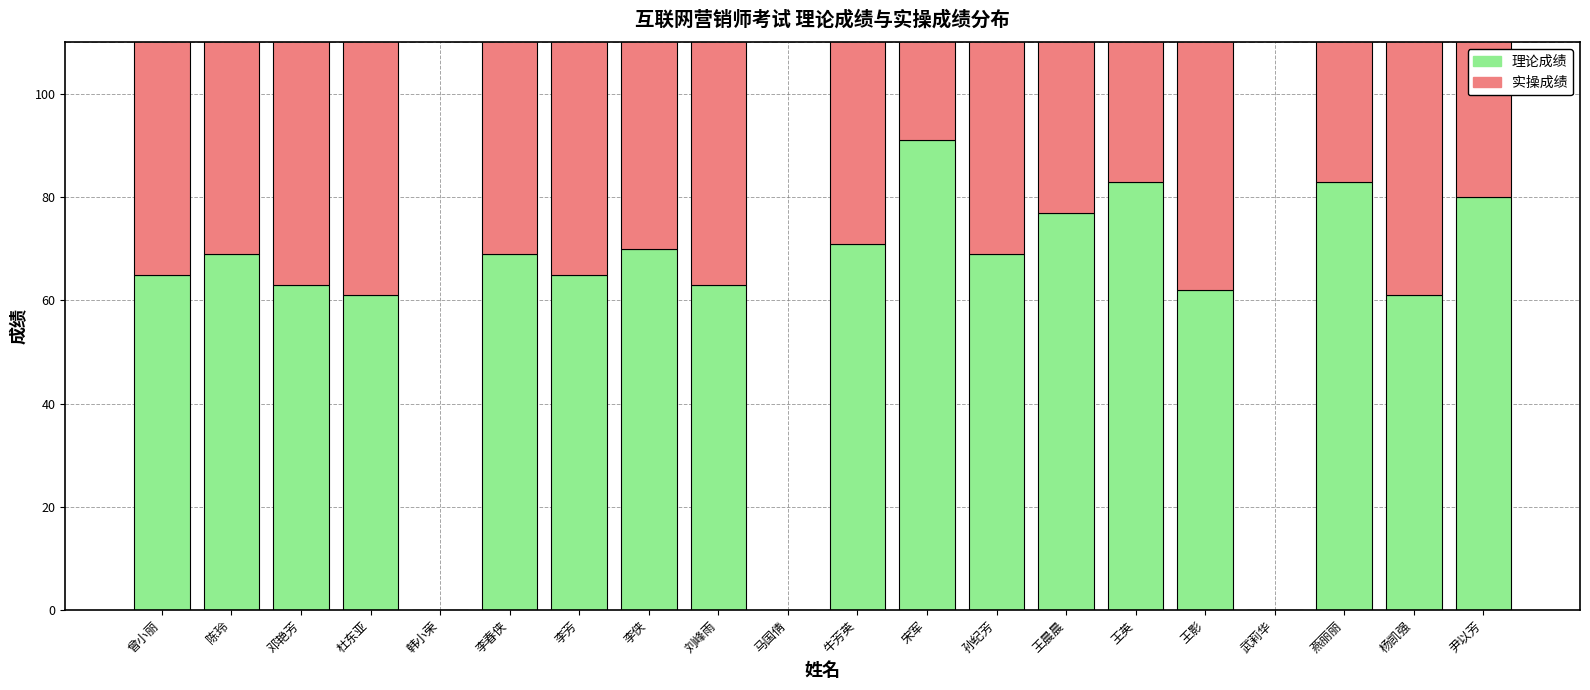

Is it true that 实操成绩 equals 106 at 李芳?

False